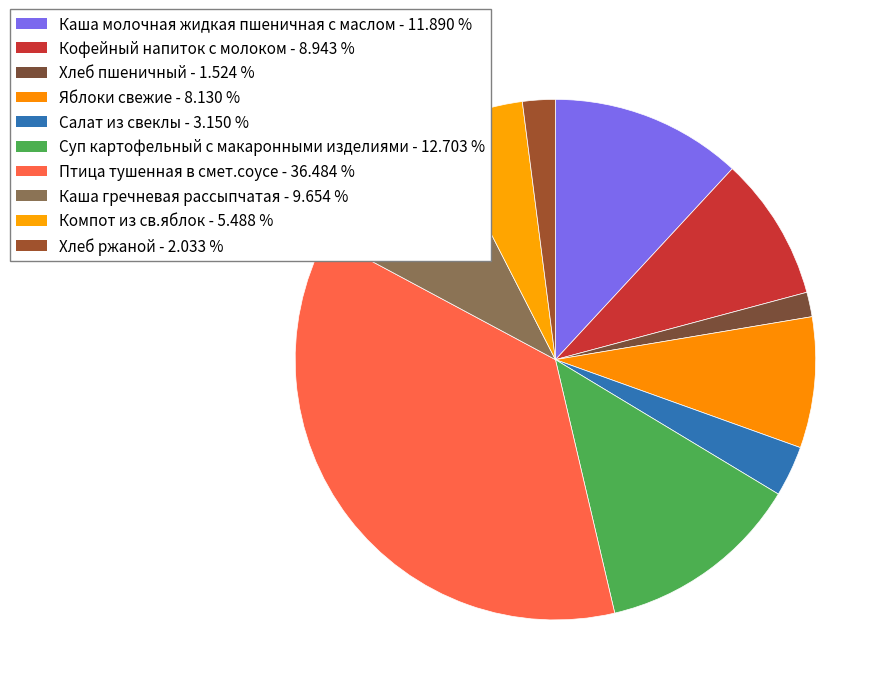

The Птица тушенная в смет.соусе slice represents 24% of the pie. True or false?

False